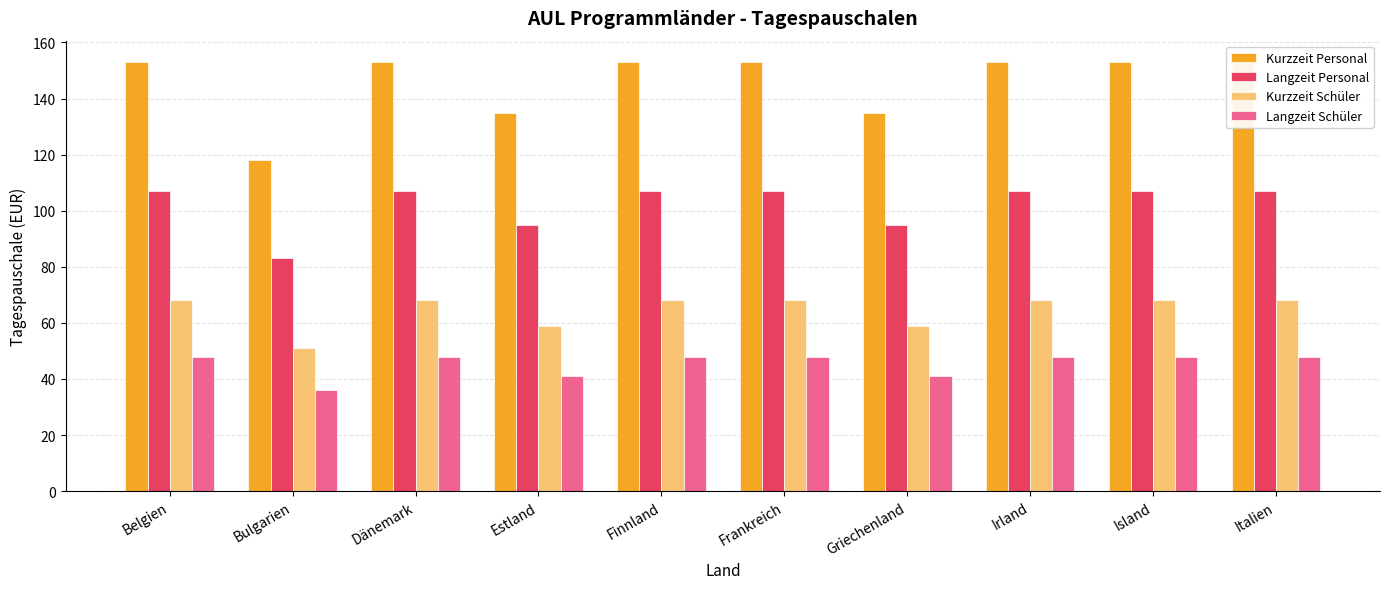

Rank the series by their average value, from lowest to highest.

Langzeit Schüler, Kurzzeit Schüler, Langzeit Personal, Kurzzeit Personal